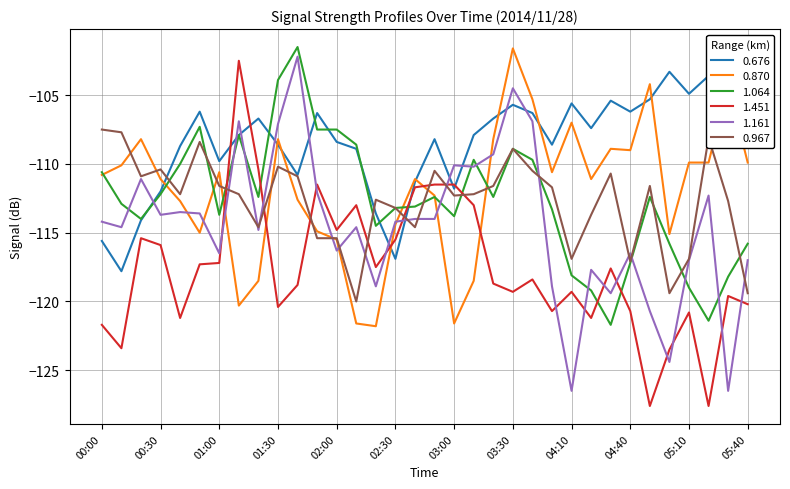

Which series has the largest total across all categories?

0.676